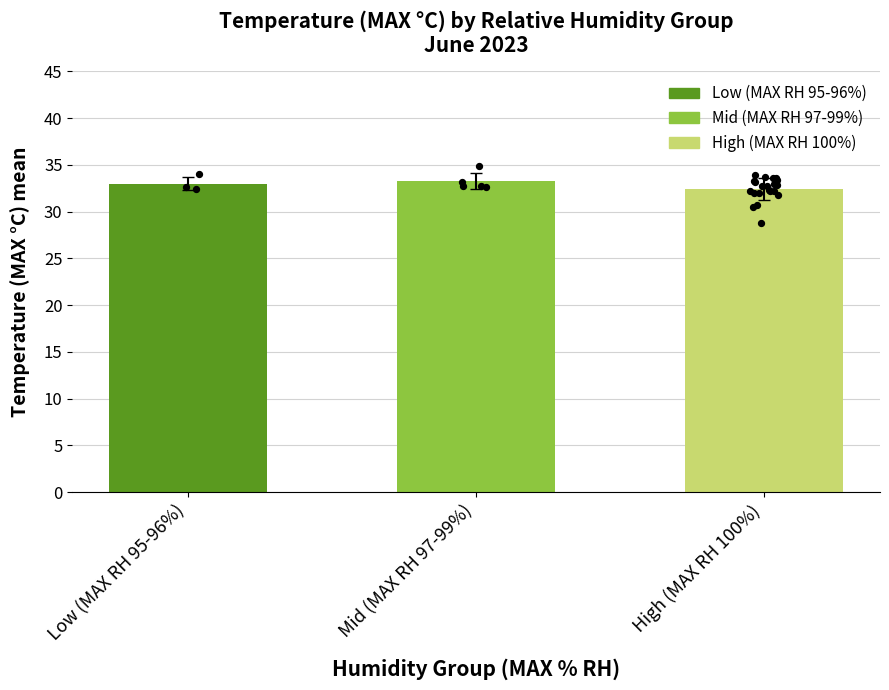

Between High (MAX RH 100%) and Low (MAX RH 95-96%), which is larger?

Low (MAX RH 95-96%)